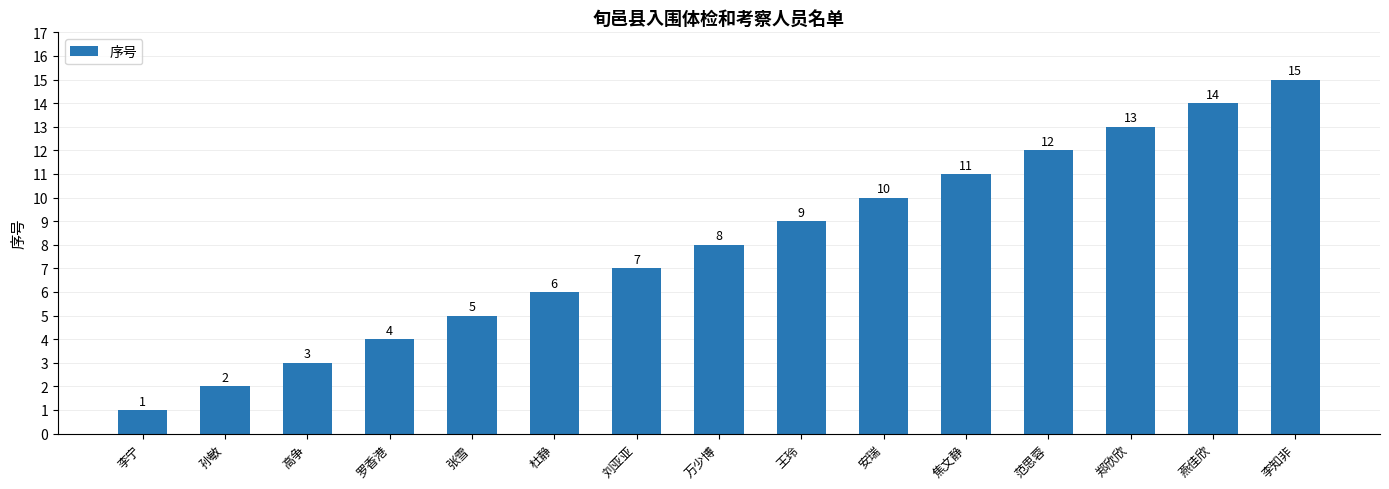

What is the label of the 14th bar from the right?

孙敏